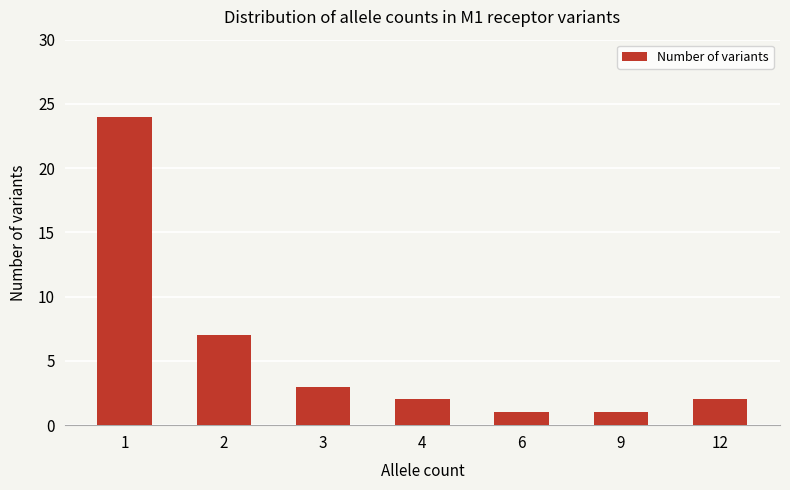

What is the greatest value displayed?

24